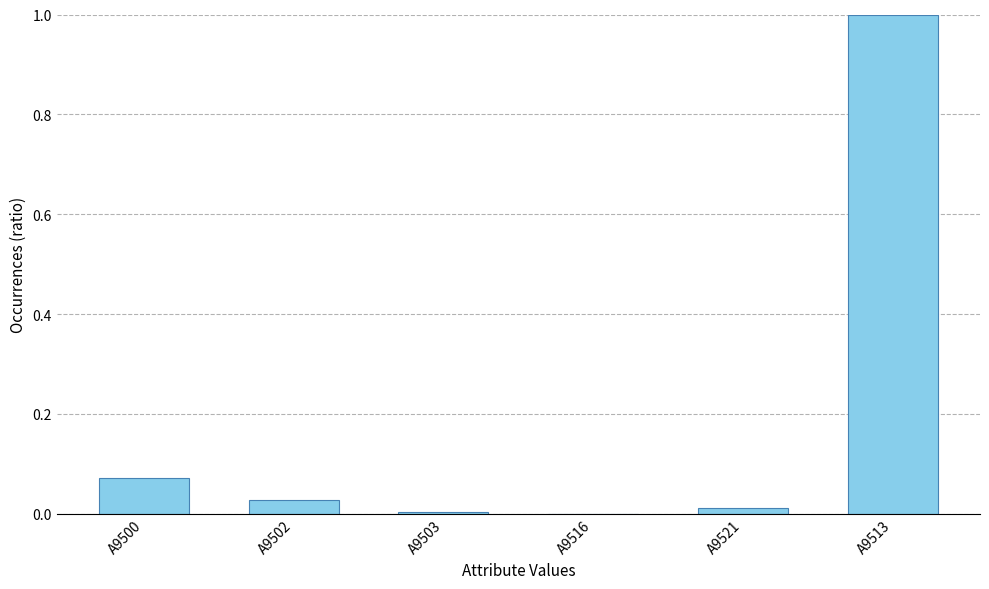

What is the difference between the values at A9521 and A9513?

1.0